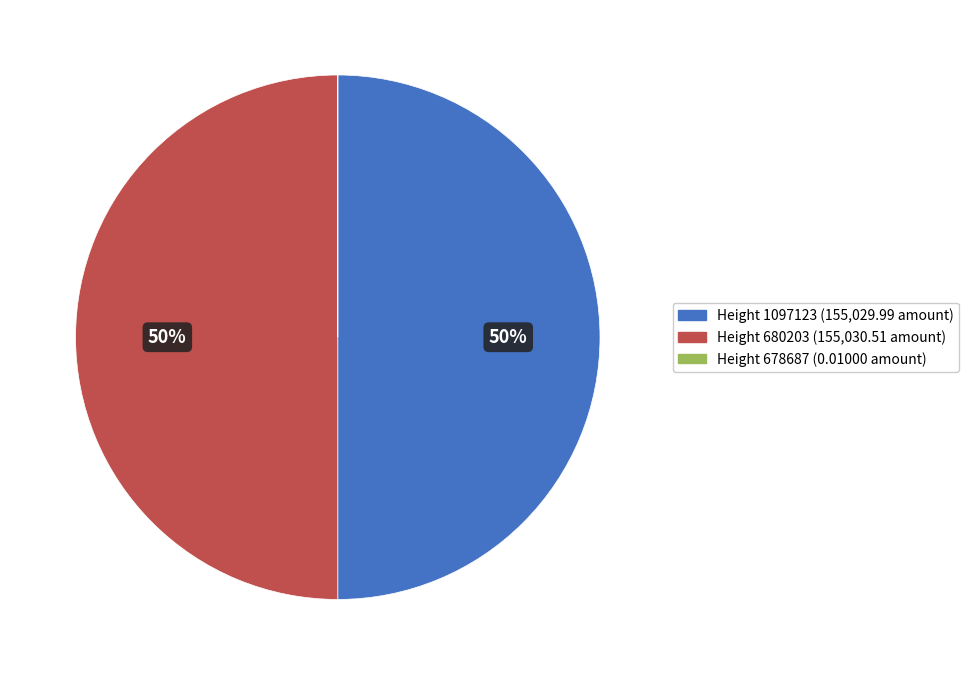

To the nearest percent, what is the difference between the largest and smallest slice percentages?

50%